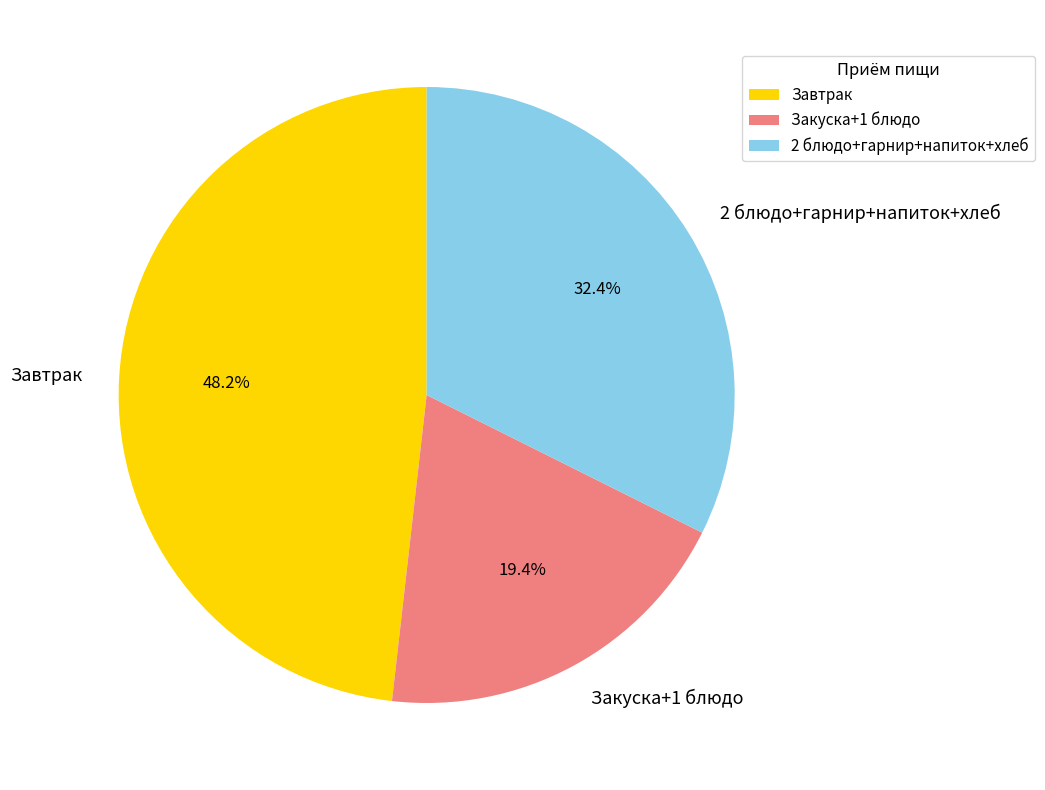

Which has a higher value, Закуска+1 блюдо or Завтрак?

Завтрак